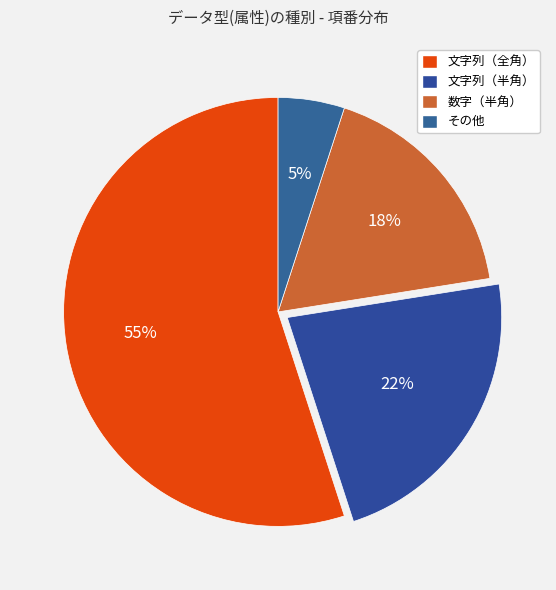

What is the largest slice in the pie chart?

文字列（全角）